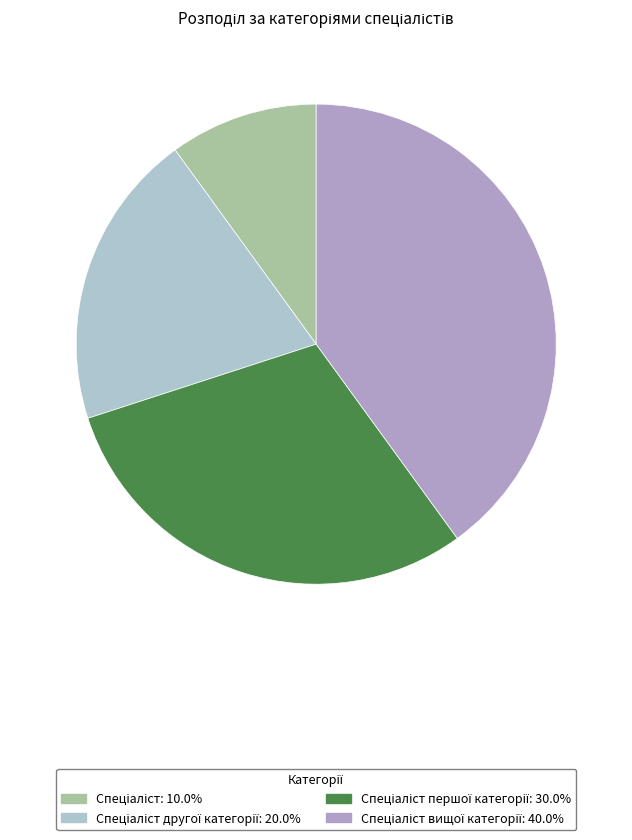

Is there a majority slice in this chart?

No